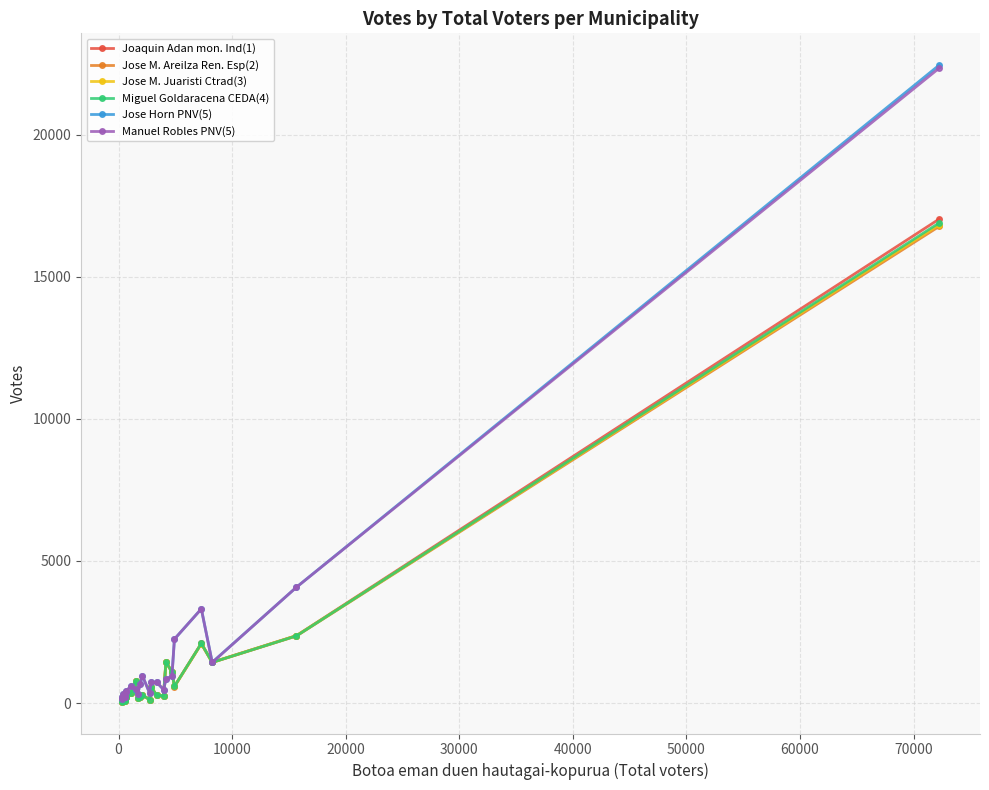

True or false: Jose M. Areilza Ren. Esp(2) has more than 1 interior local peaks.

True